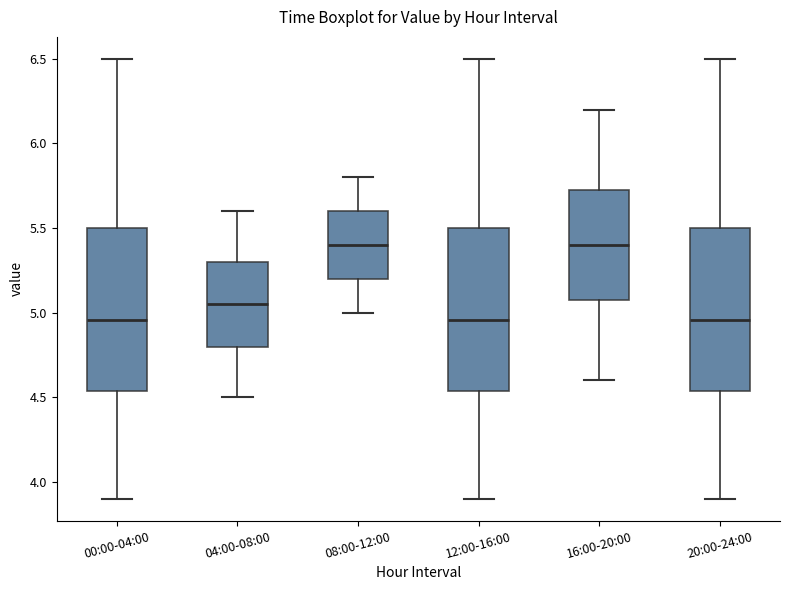

Reading left to right, read every box against the y-axis: the position of its median line, the range the box covers, and the ends of its whiskers. The values are not printed on the chart, so give them approximately, as read against the axis.

00:00-04:00: median 4.95, box 4.55 to 5.50, whiskers 3.90 to 6.50
04:00-08:00: median 5.05, box 4.80 to 5.30, whiskers 4.50 to 5.60
08:00-12:00: median 5.40, box 5.20 to 5.60, whiskers 5.00 to 5.80
12:00-16:00: median 4.95, box 4.55 to 5.50, whiskers 3.90 to 6.50
16:00-20:00: median 5.40, box 5.10 to 5.75, whiskers 4.60 to 6.20
20:00-24:00: median 4.95, box 4.55 to 5.50, whiskers 3.90 to 6.50